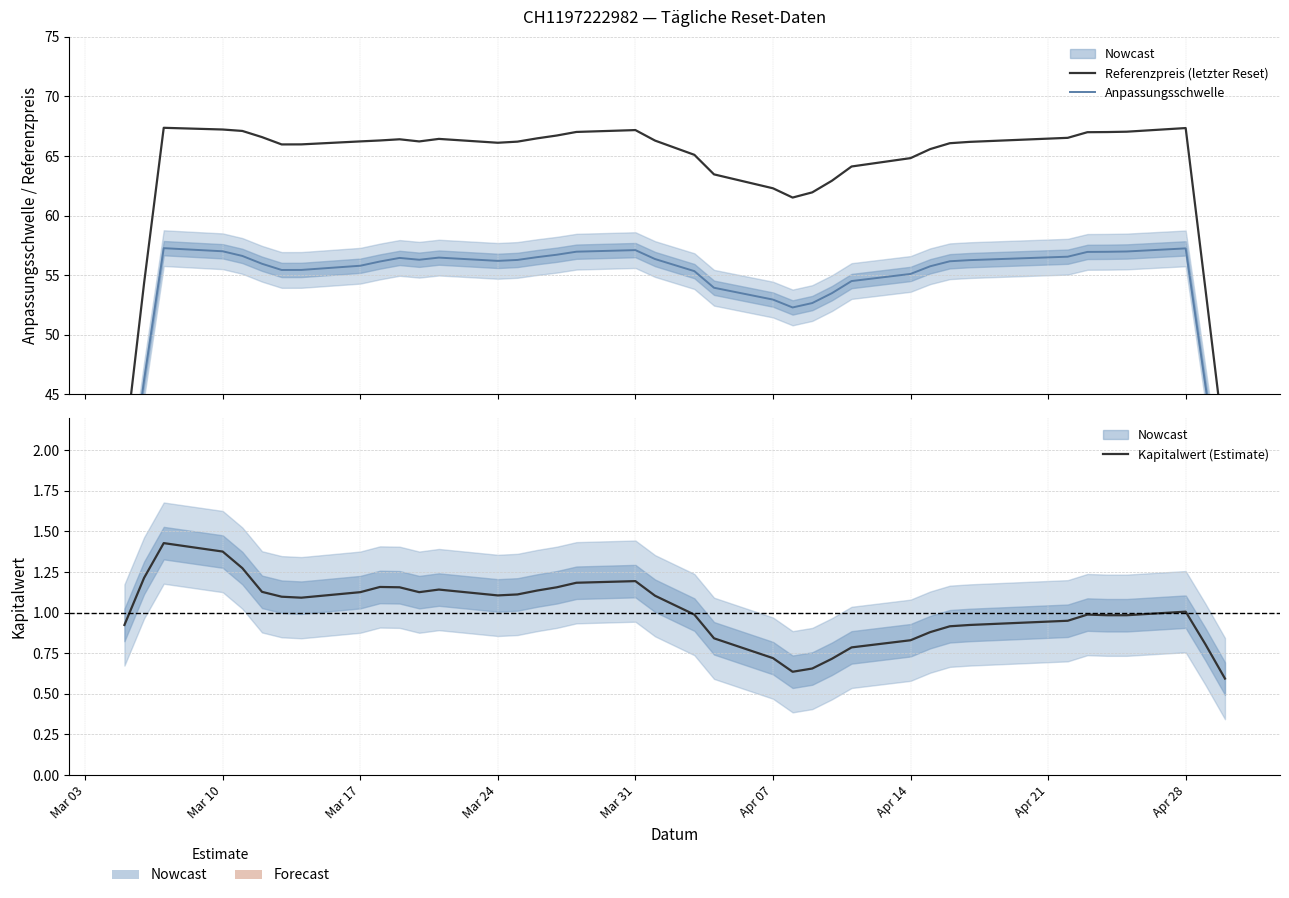

True or false: Anpassungsschwelle and Referenzpreis (letzter Reset) intersect in this chart.

False